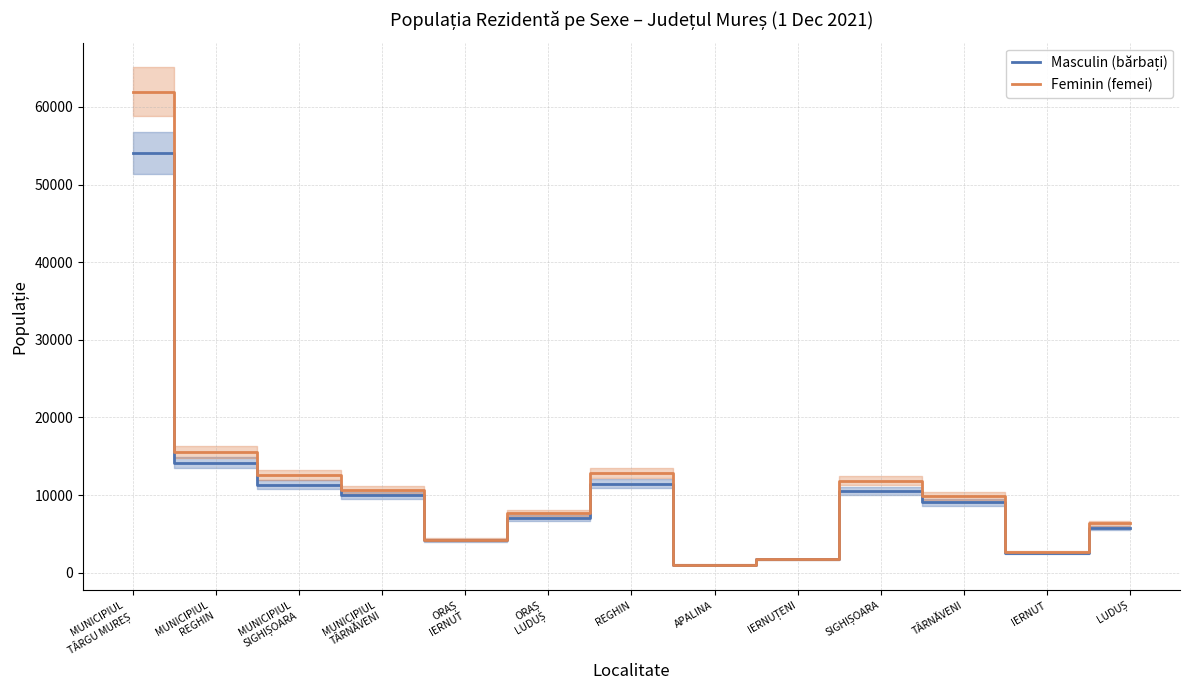

True or false: Masculin (bărbați) and Feminin (femei) cross at least once.

False